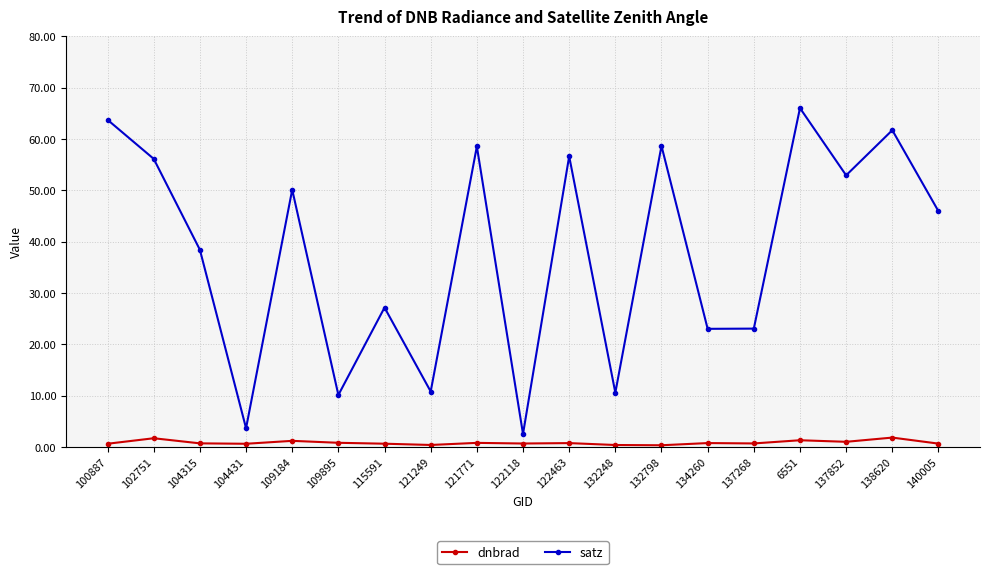

The satz series shows 6.1 at 115591. True or false?

False